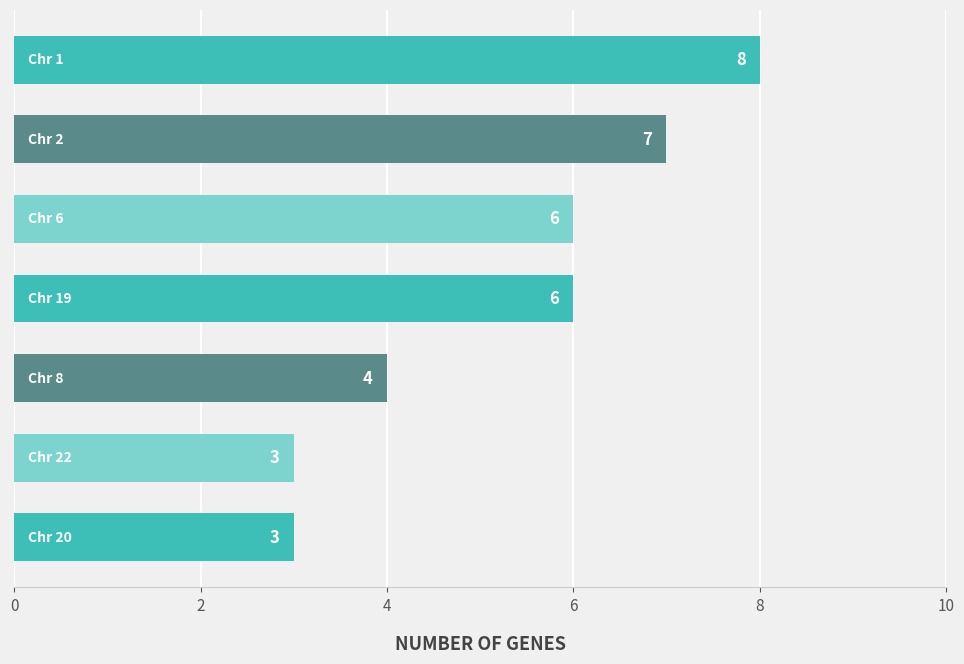

How many series are shown in this chart?

1